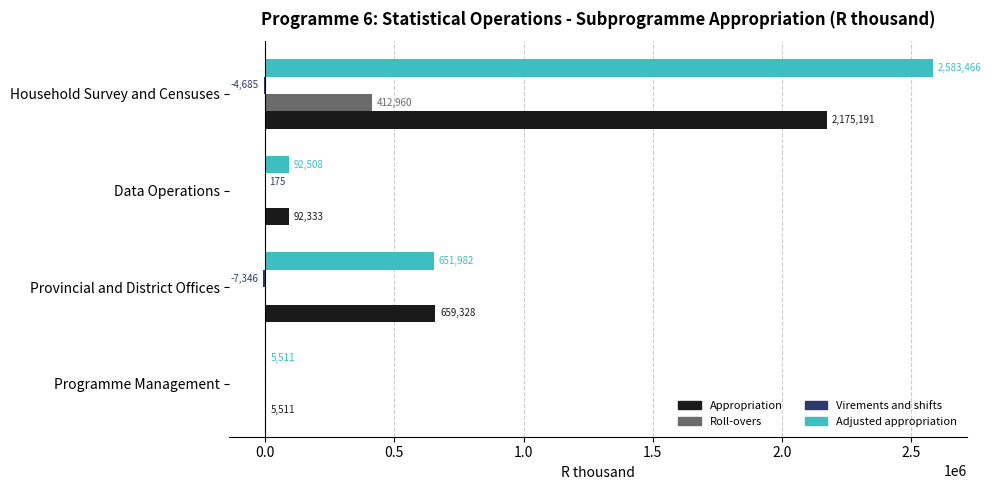

Between Provincial and District Offices and Household Survey and Censuses, which series saw the biggest shift?

Adjusted appropriation